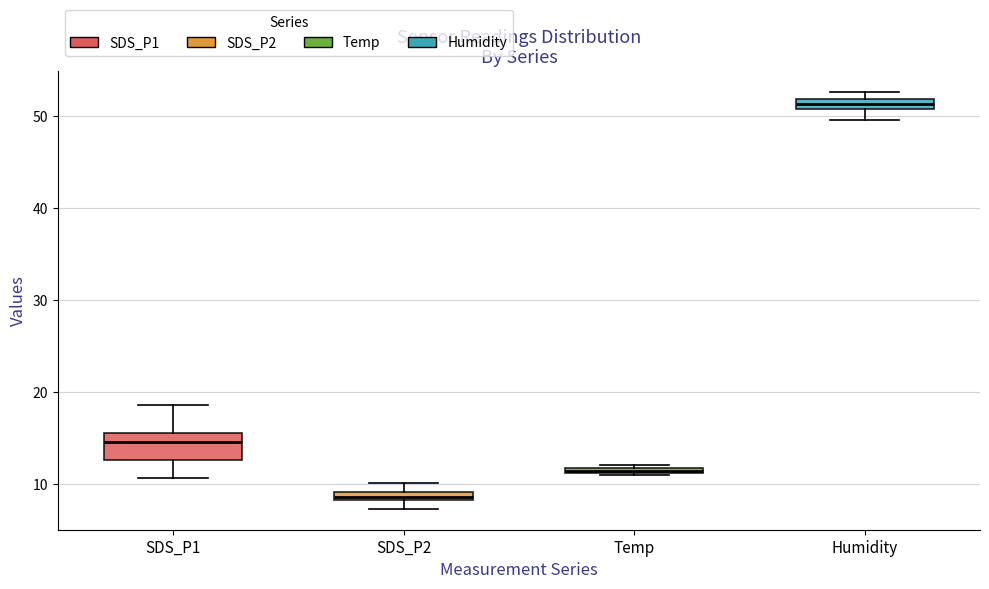

Which box's median line is the highest?

Humidity